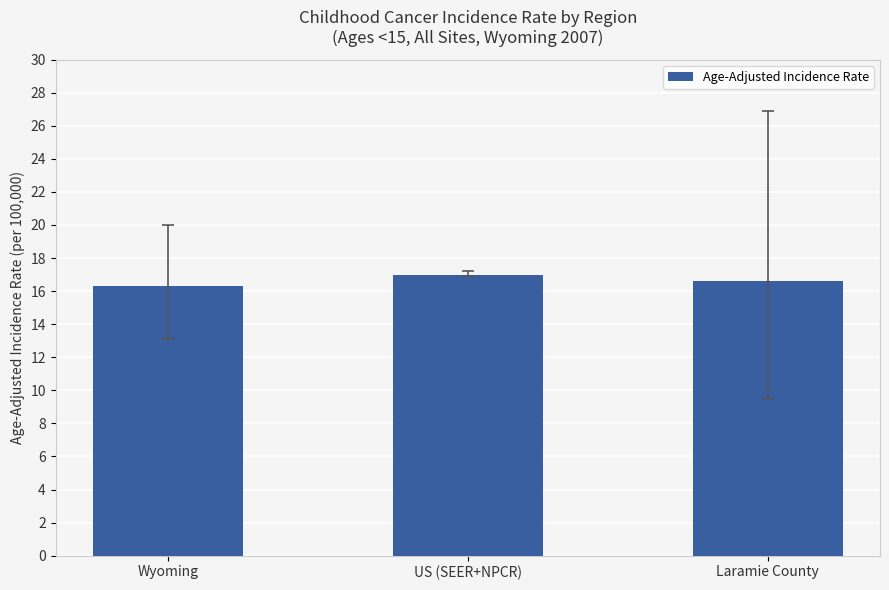

Which has a higher value, Wyoming or Laramie County?

Laramie County